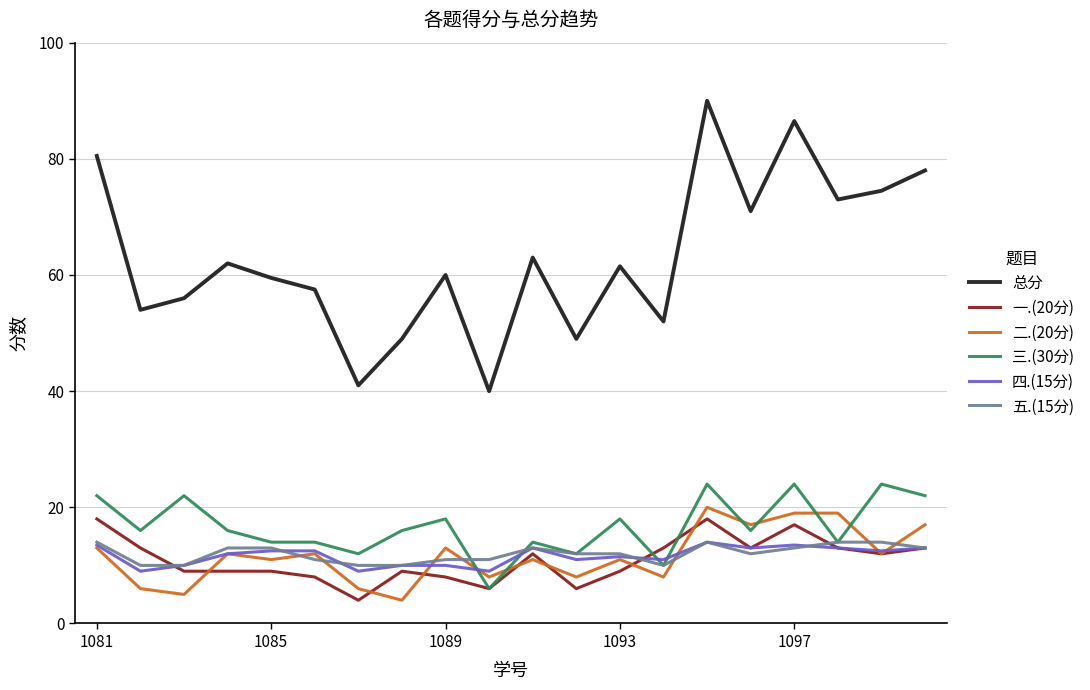

What is the minimum value for 四.(15分)?

9.0